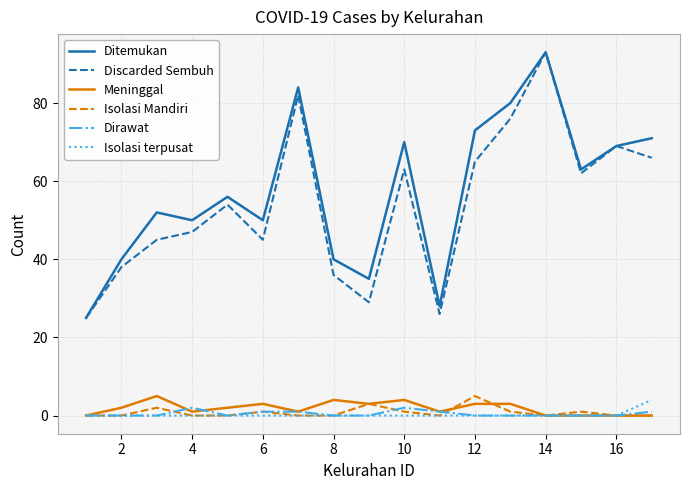

True or false: Discarded Sembuh and Isolasi terpusat intersect in this chart.

False